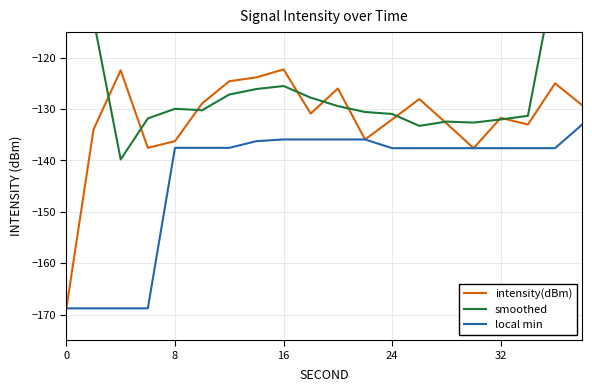

What is the maximum value for intensity(dBm)?

-122.3